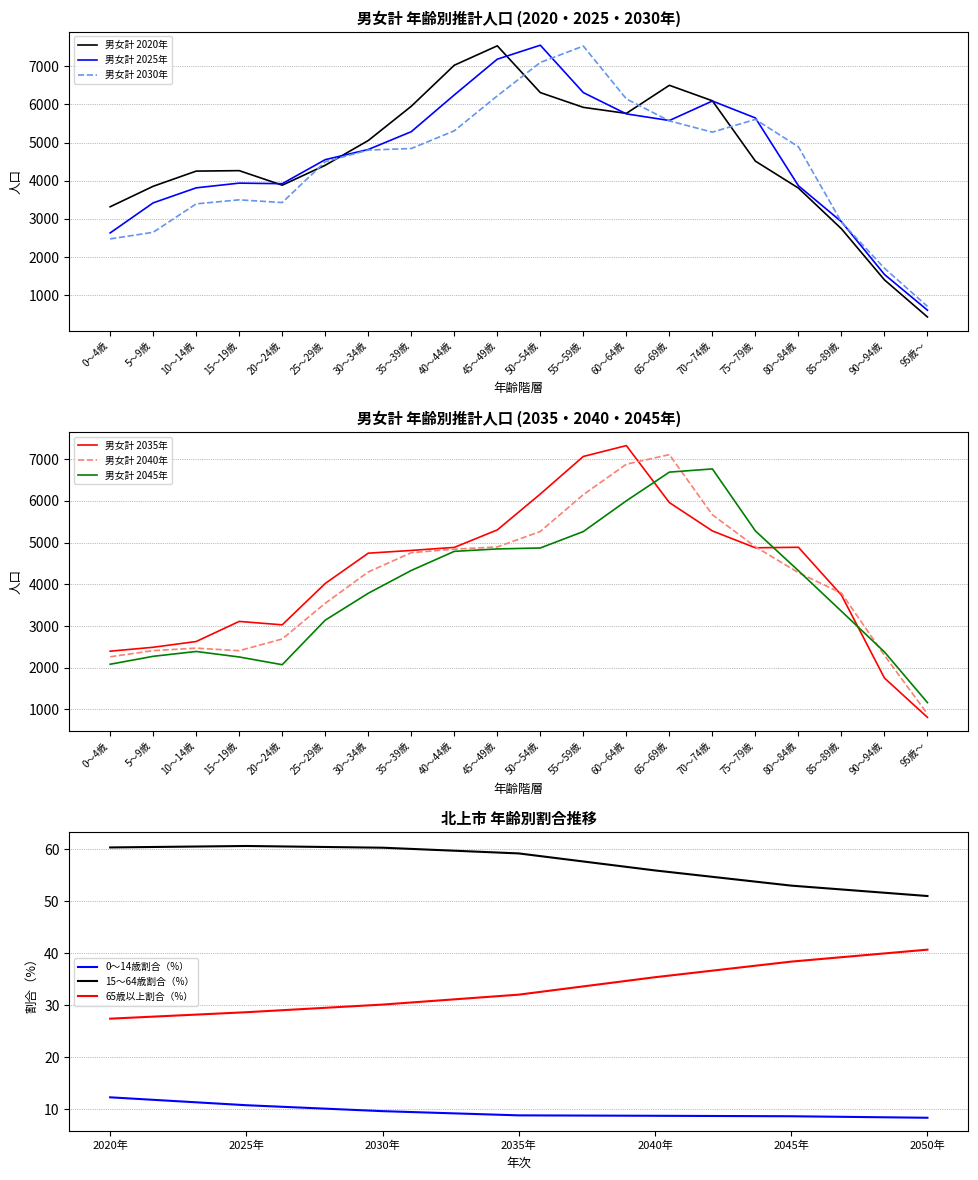

The value of 男女計 2030年 at 25～29歳 is 6313. True or false?

False